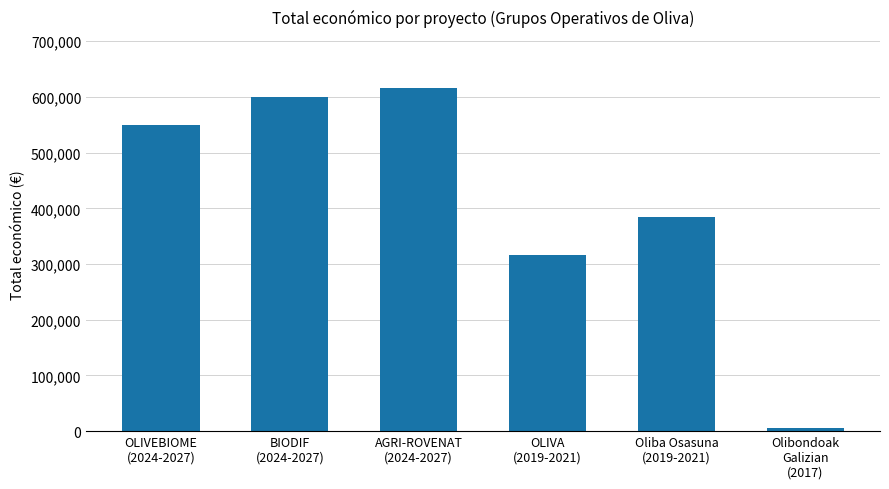

At which label is the value closest to 310187?

OLIVA
(2019-2021)